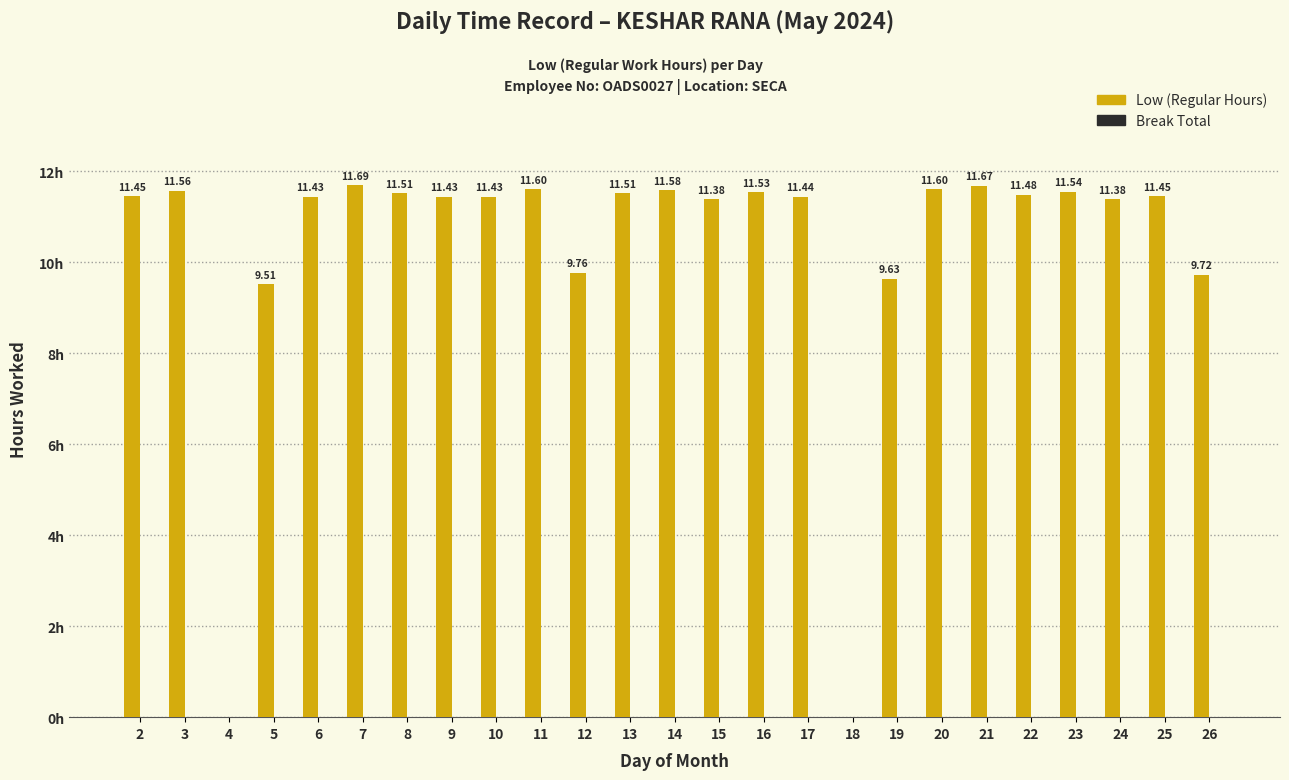

How many data points does each series have?

25